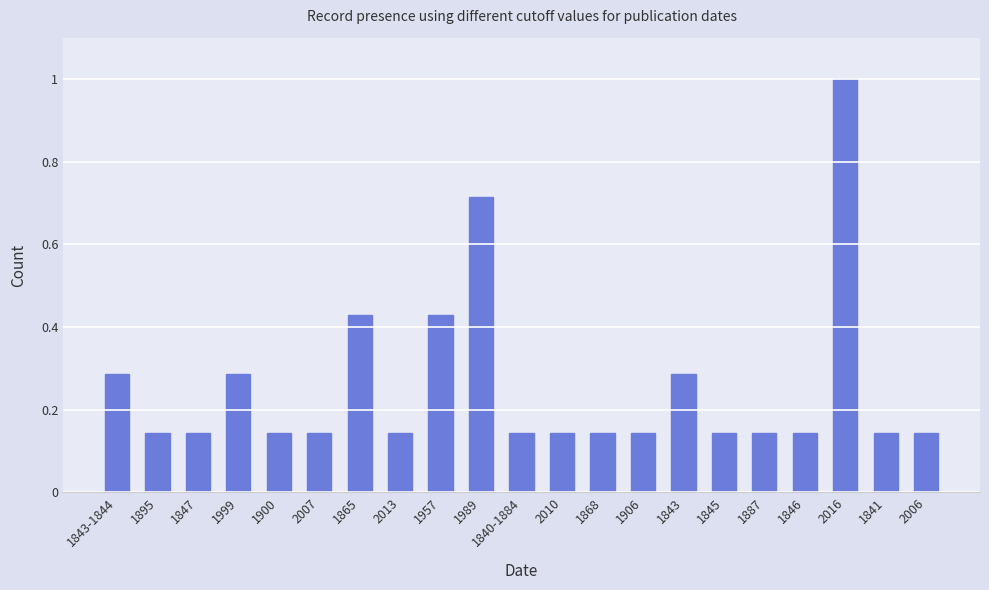

Is it true that the value at 2006 is 0.2?

False